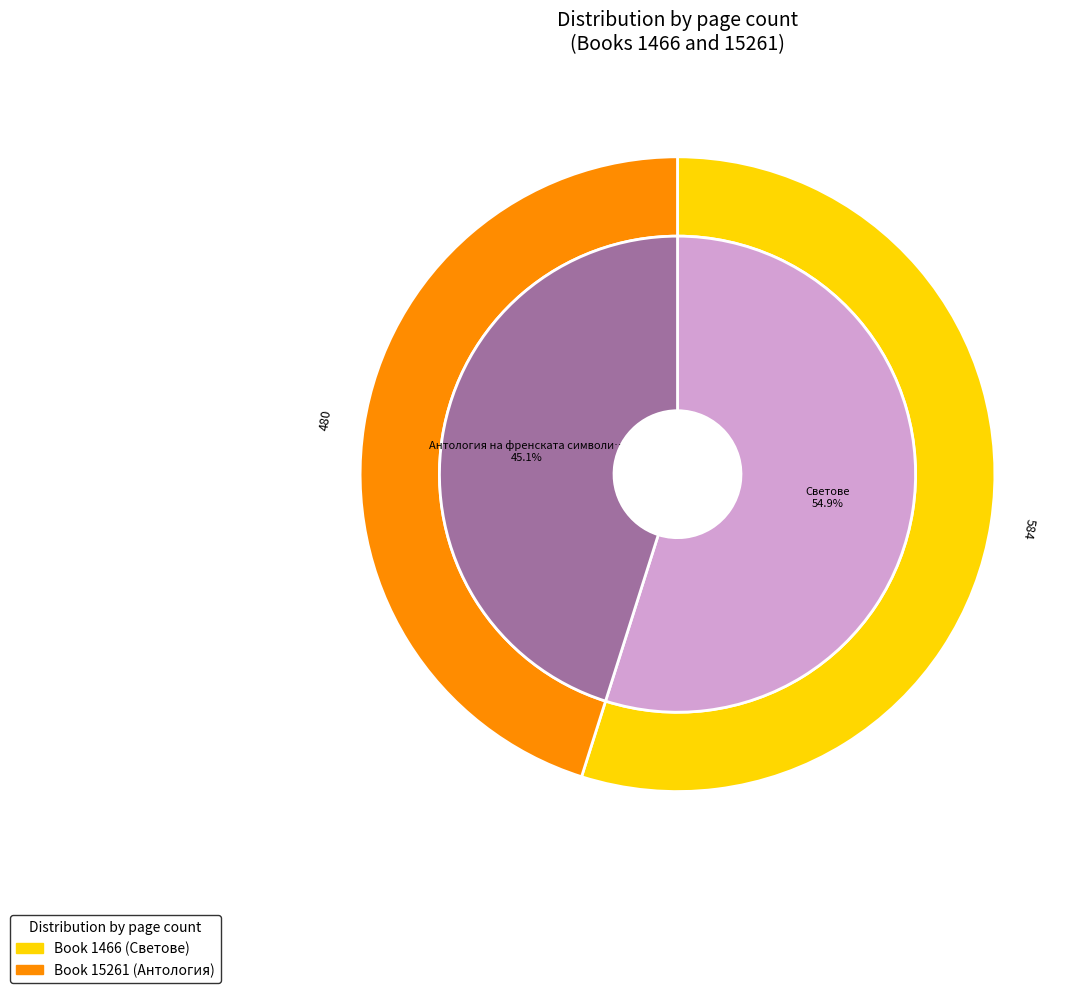

Which slice is the largest?

1466